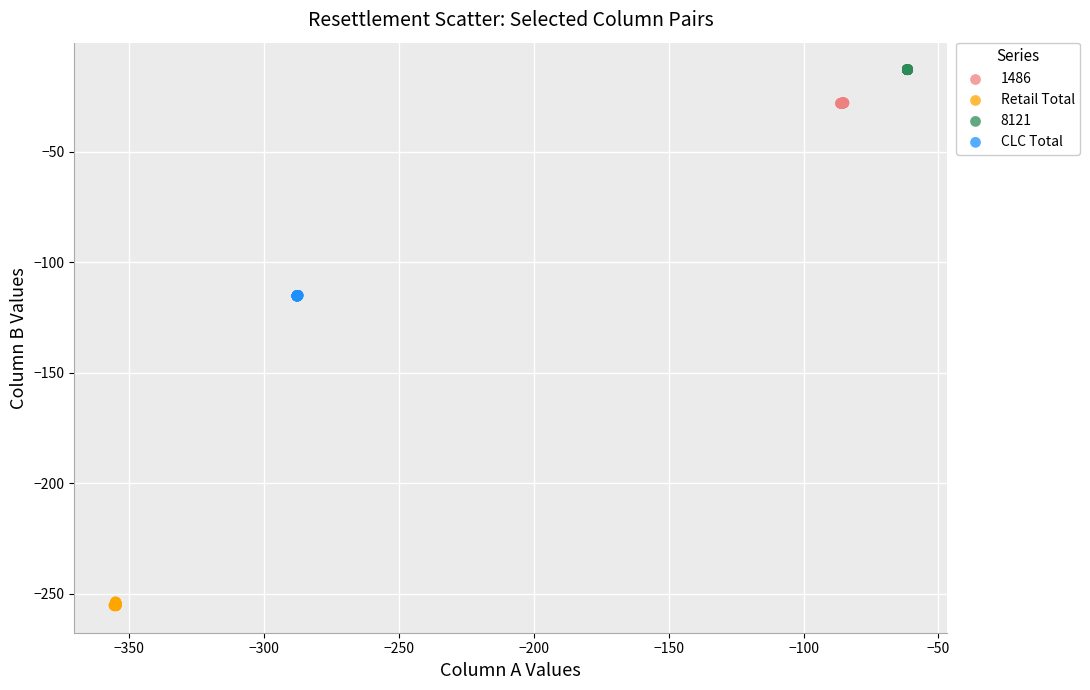

Which series contains the highest Y value?

8121